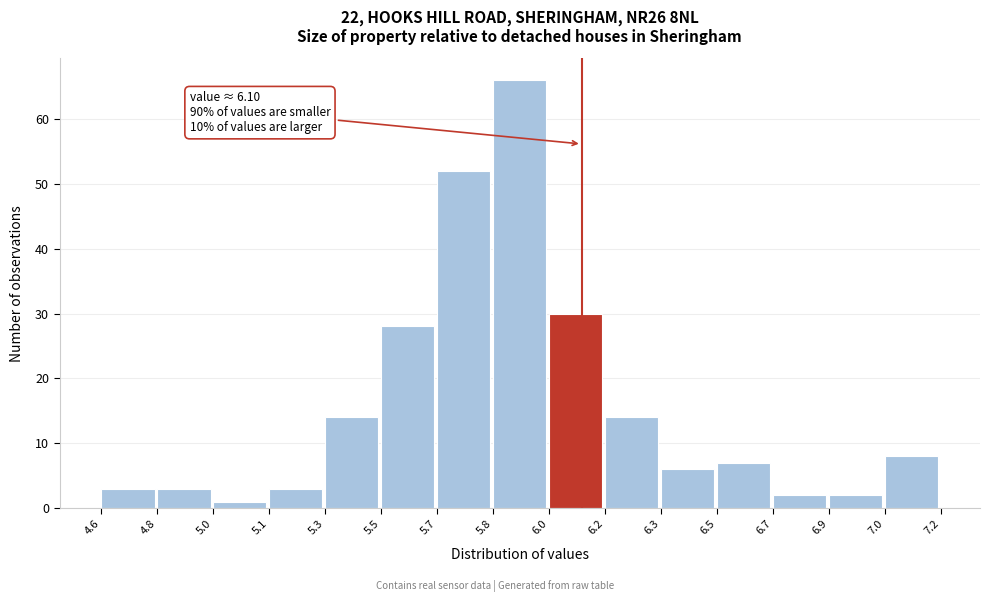

Reading left to right, extract all data points from this chart.

3	3	1	3	14	28	52	66	30	14	6	7	2	2	8